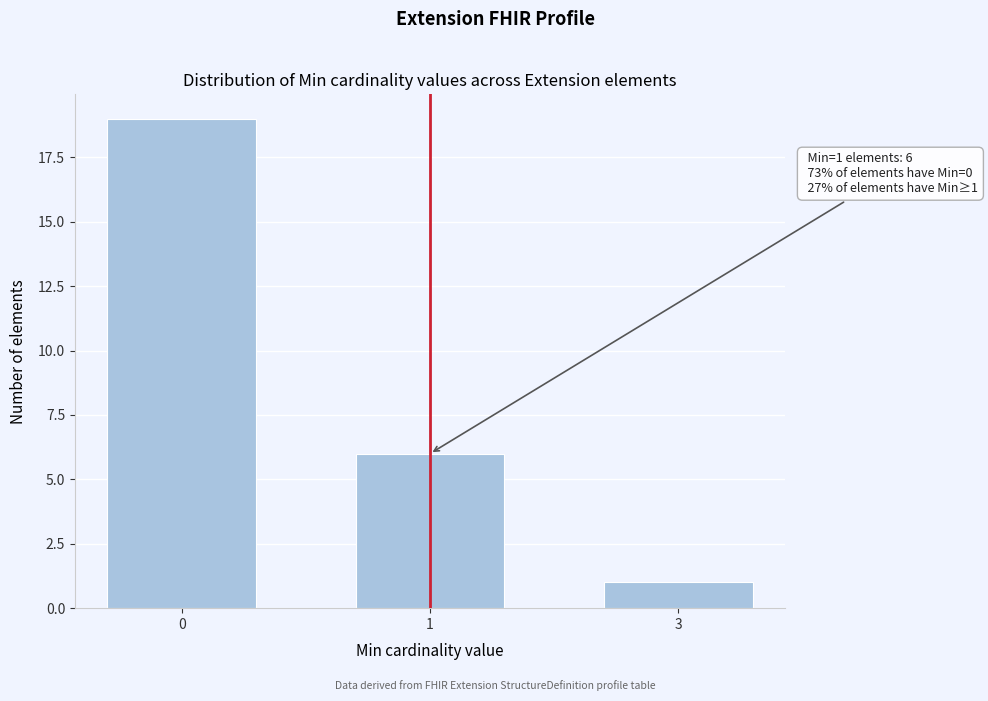

Reading right to left, extract all data points from this chart.

1	6	19